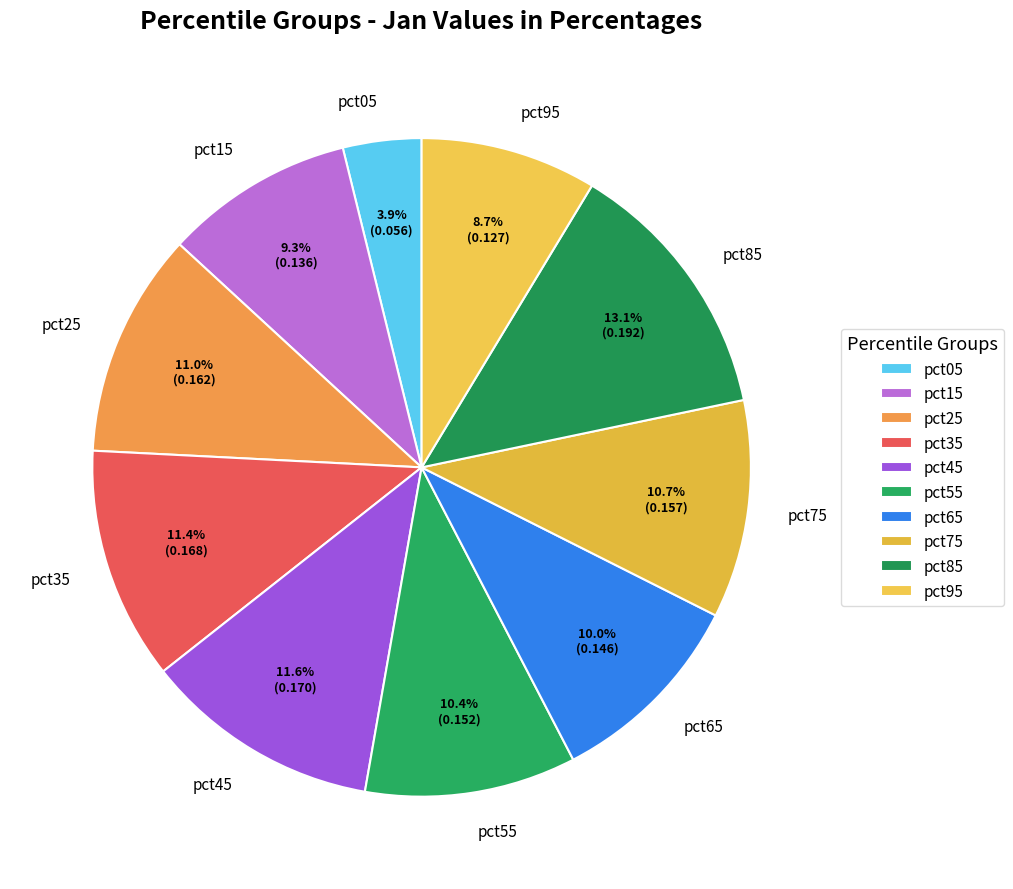

What percentage is the pct95 slice, to the nearest percent?

9%